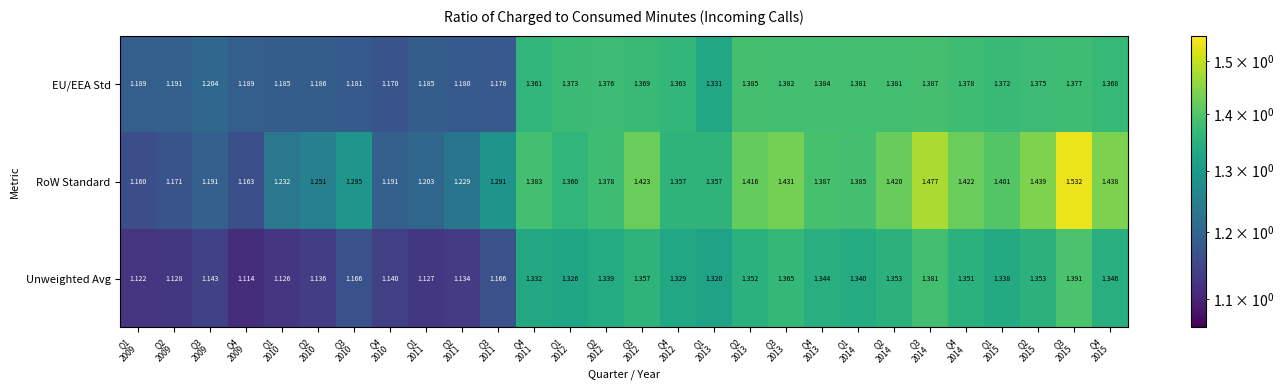

Which series has the largest total across all categories?

RoW Standard